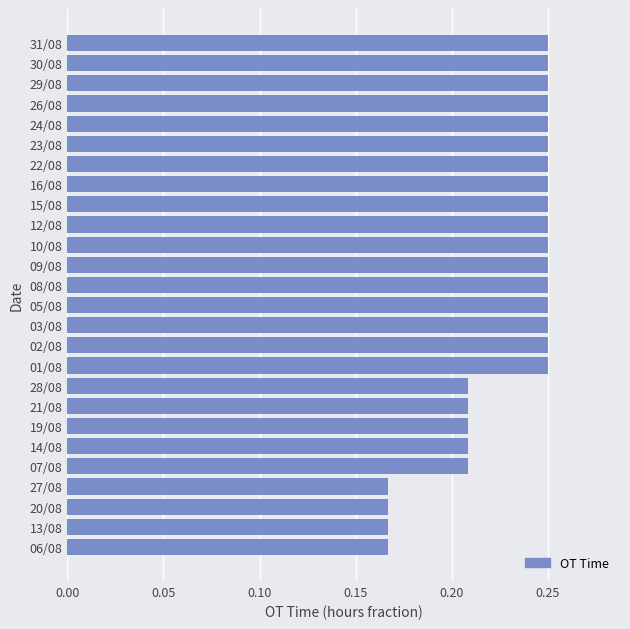

Are the bars horizontal?

Yes